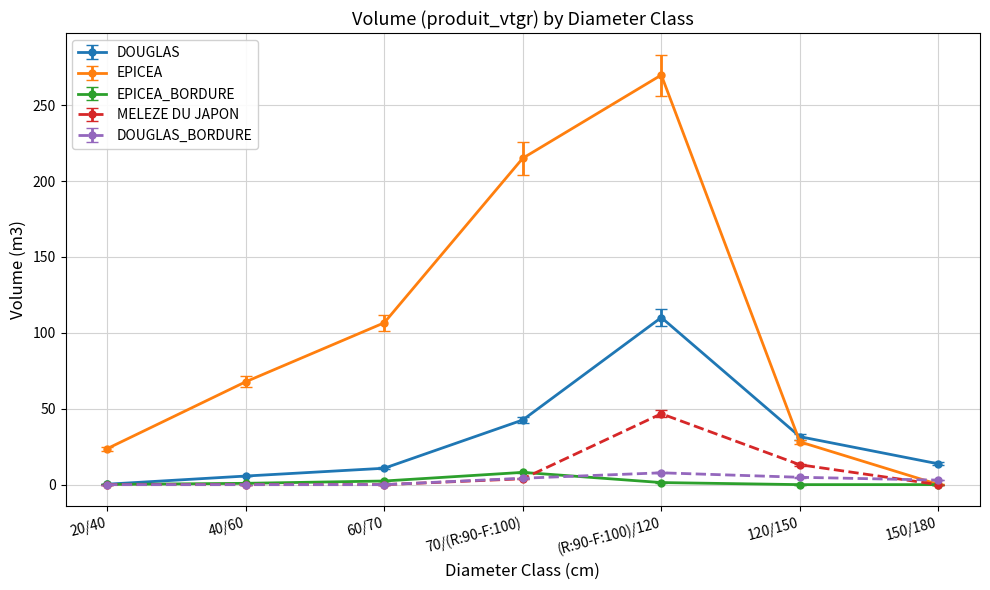

Which series has the largest total across all categories?

EPICEA